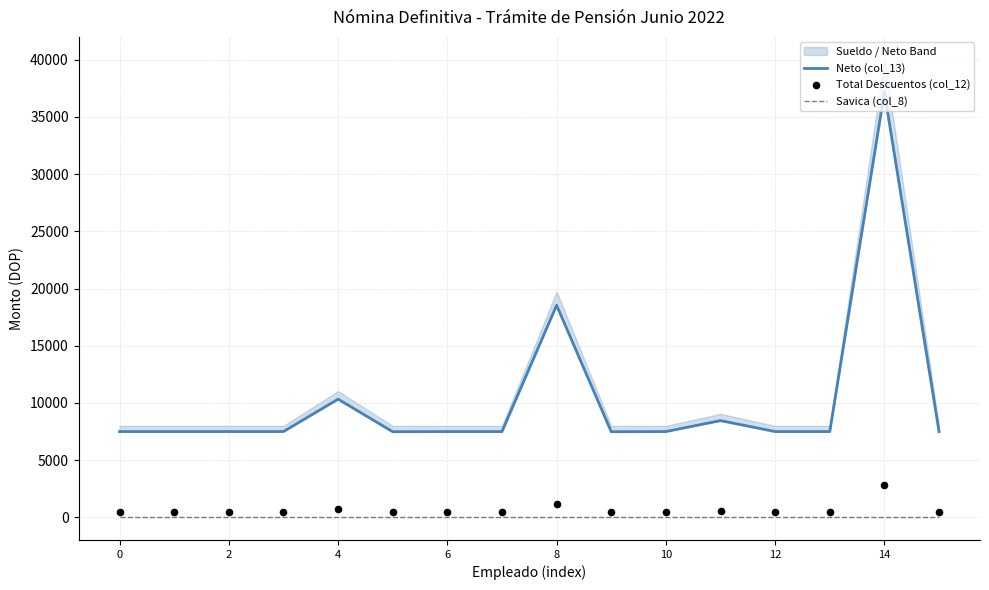

Which series reaches the maximum Y coordinate?

Neto (col_13)